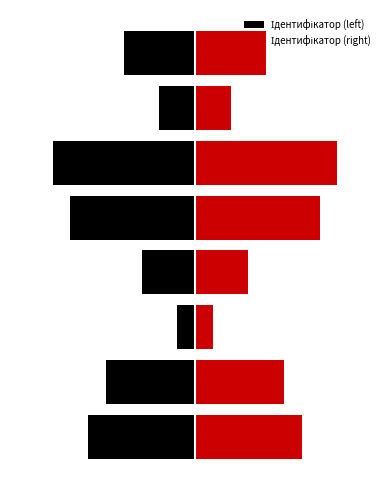

Count the number of categories in the chart.

8